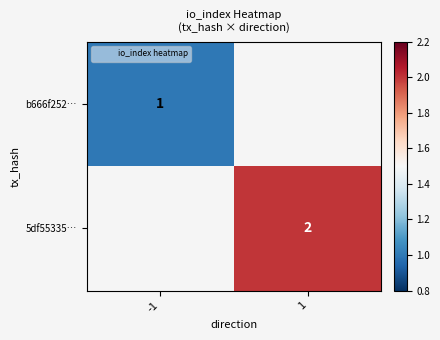

Between -1 and 1, which is larger?

1